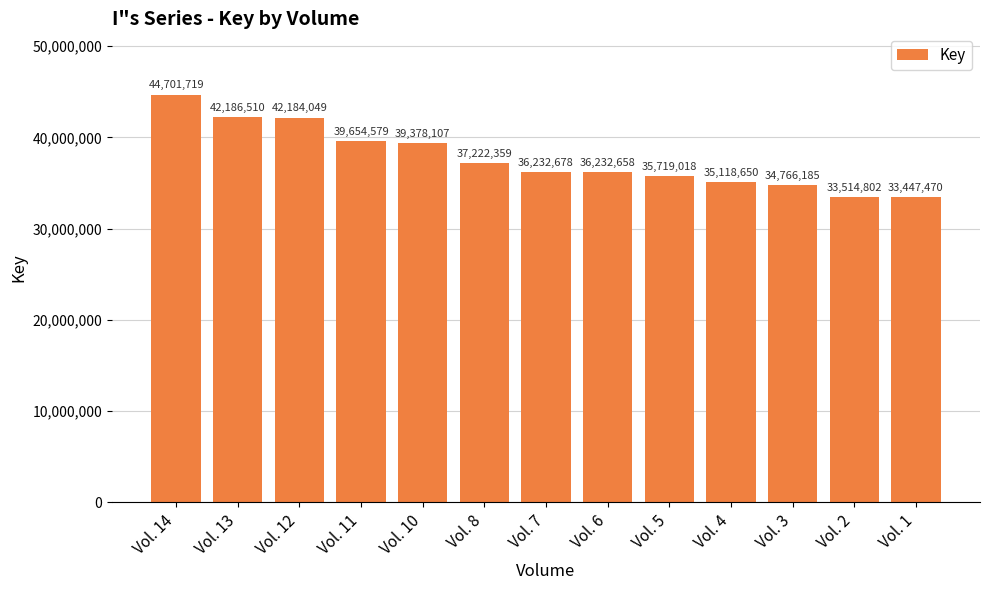

Where does the data first go above 36232678?

Vol. 14